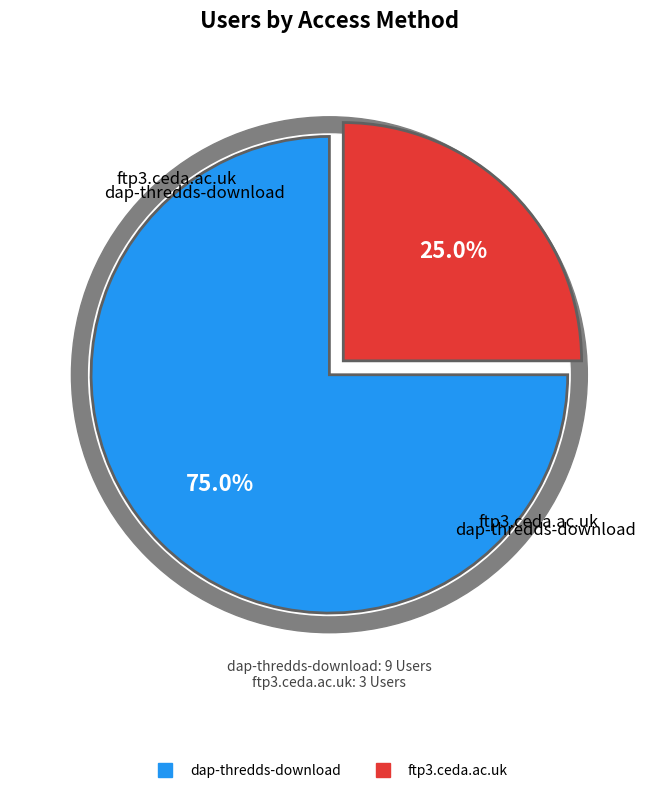

Count the number of slices in the pie.

2